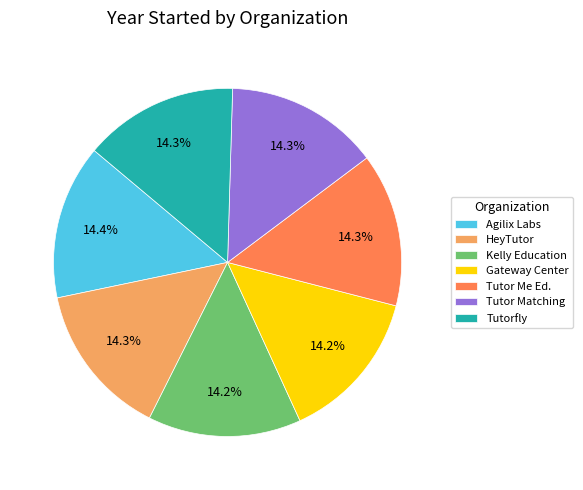

Does Agilix Labs represent more than half of the total?

No